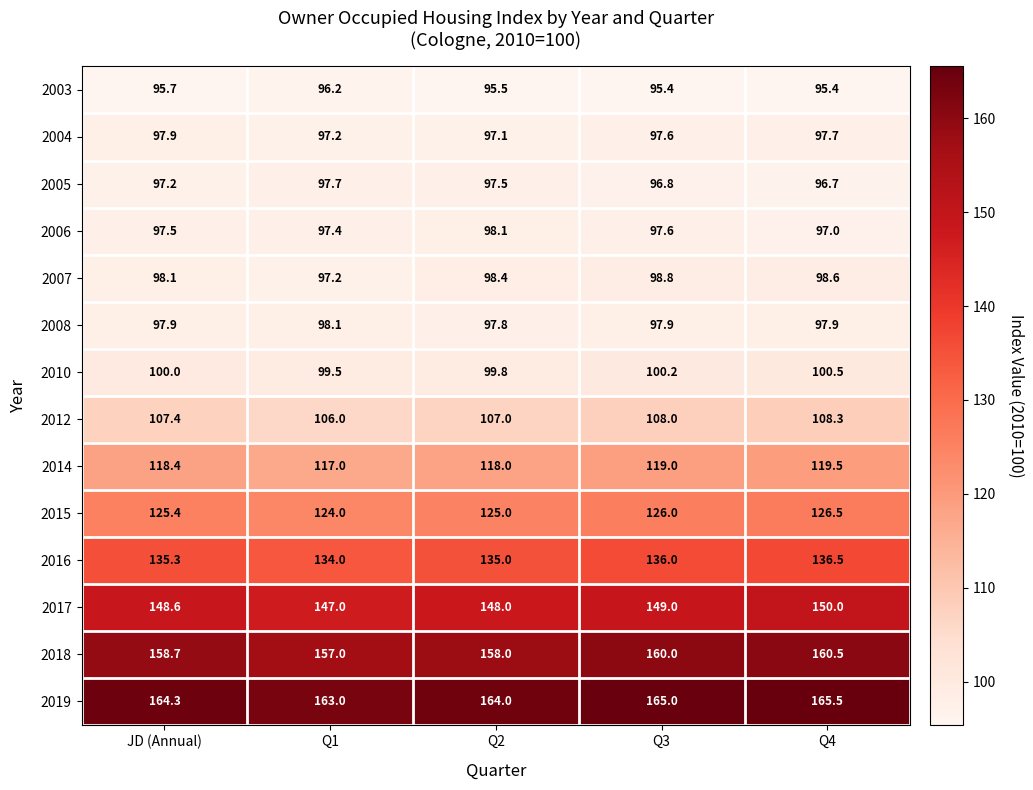

What is the maximum value shown in the chart?

165.5